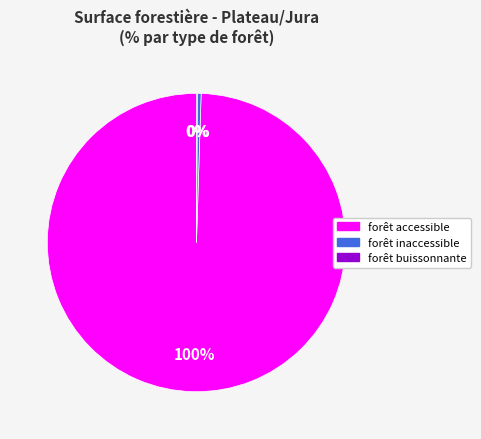

The forêt inaccessible slice represents 13% of the pie. True or false?

False